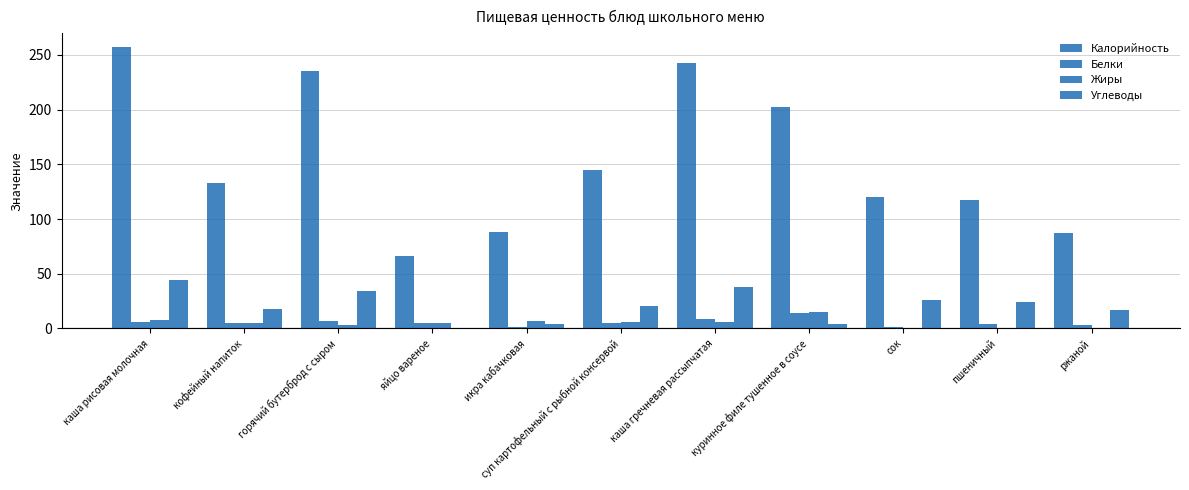

True or false: Калорийность has a value of 257.0 at каша рисовая молочная.

True